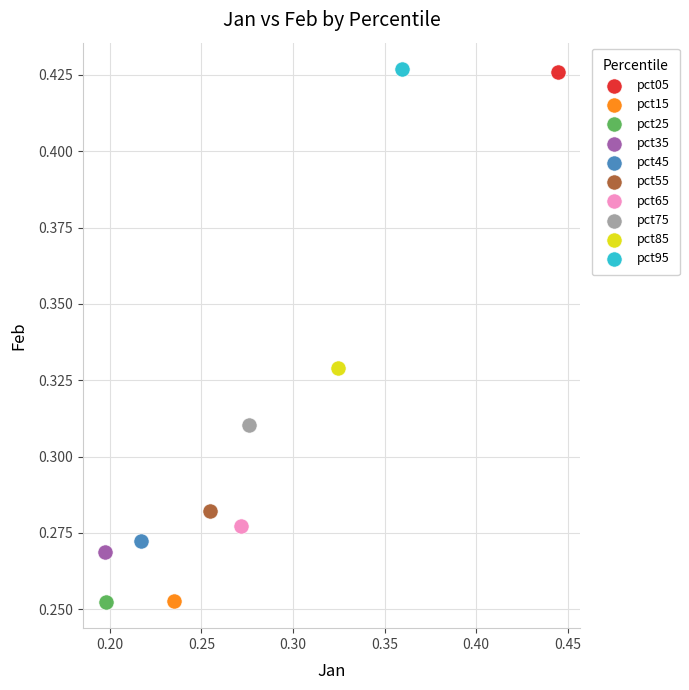

What are all the series names shown in the legend?

pct05, pct15, pct25, pct35, pct45, pct55, pct65, pct75, pct85, pct95